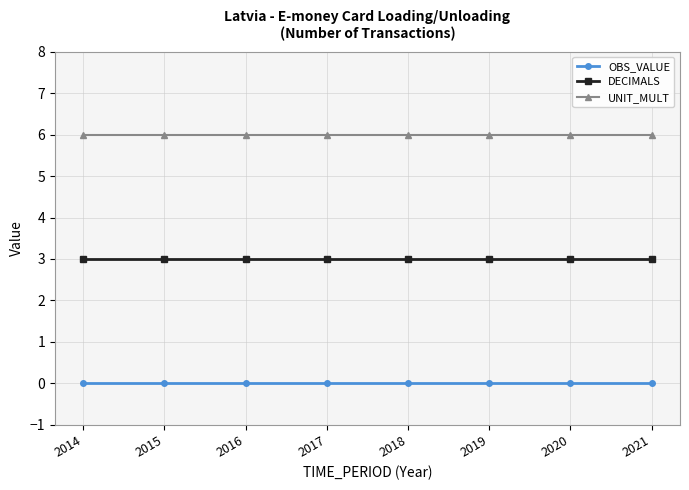

What is the average value of the DECIMALS series?

3